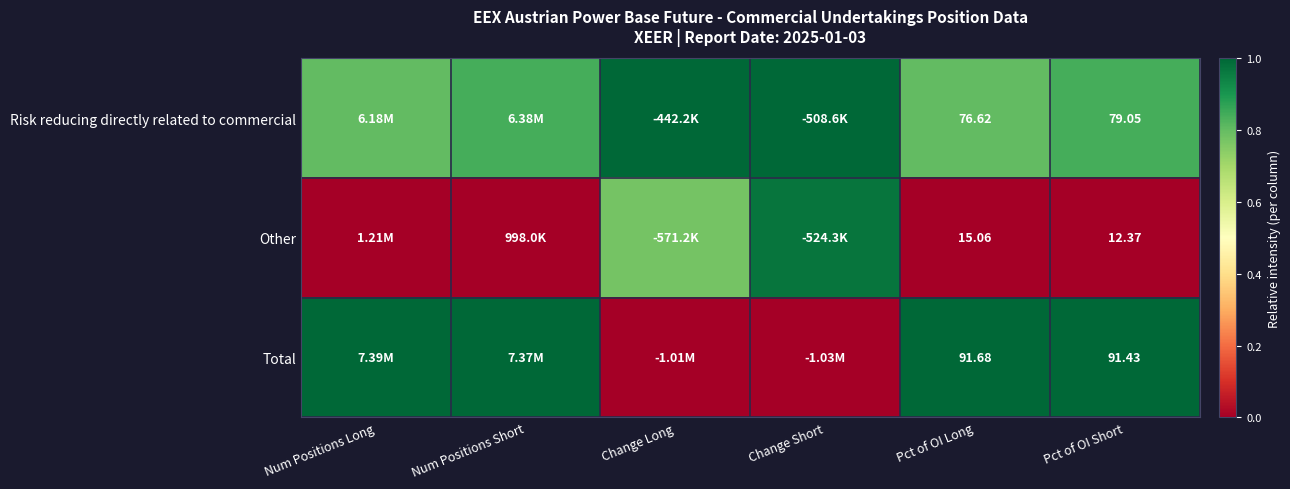

Rank the series by their average value, from lowest to highest.

Other, Total, Risk reducing directly related to commercial